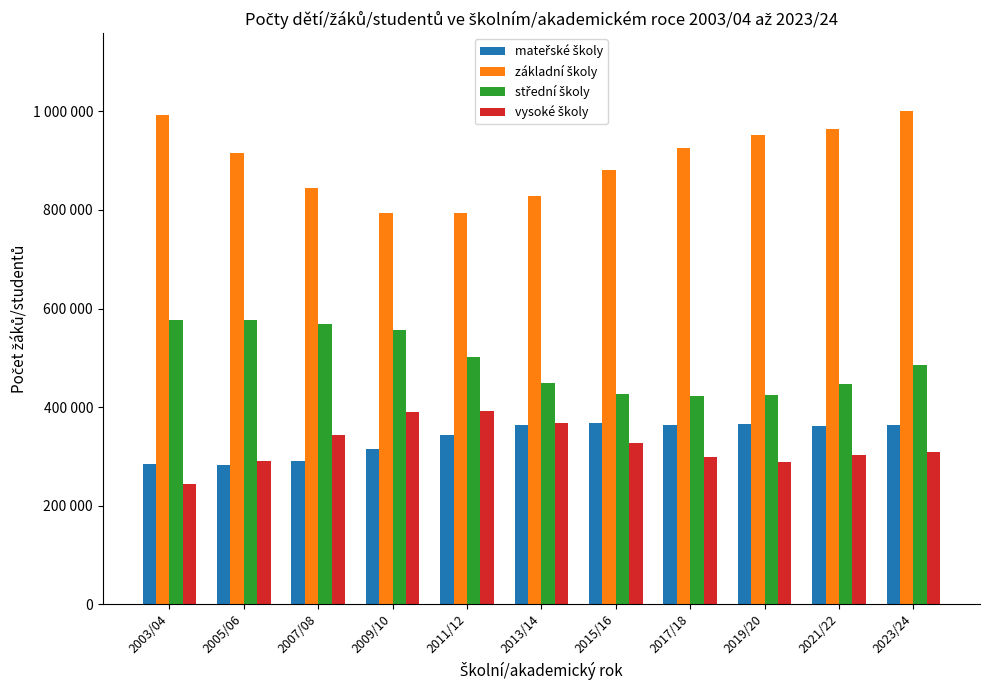

What is the difference between the maximum and minimum values in the mateřské školy series?

85178